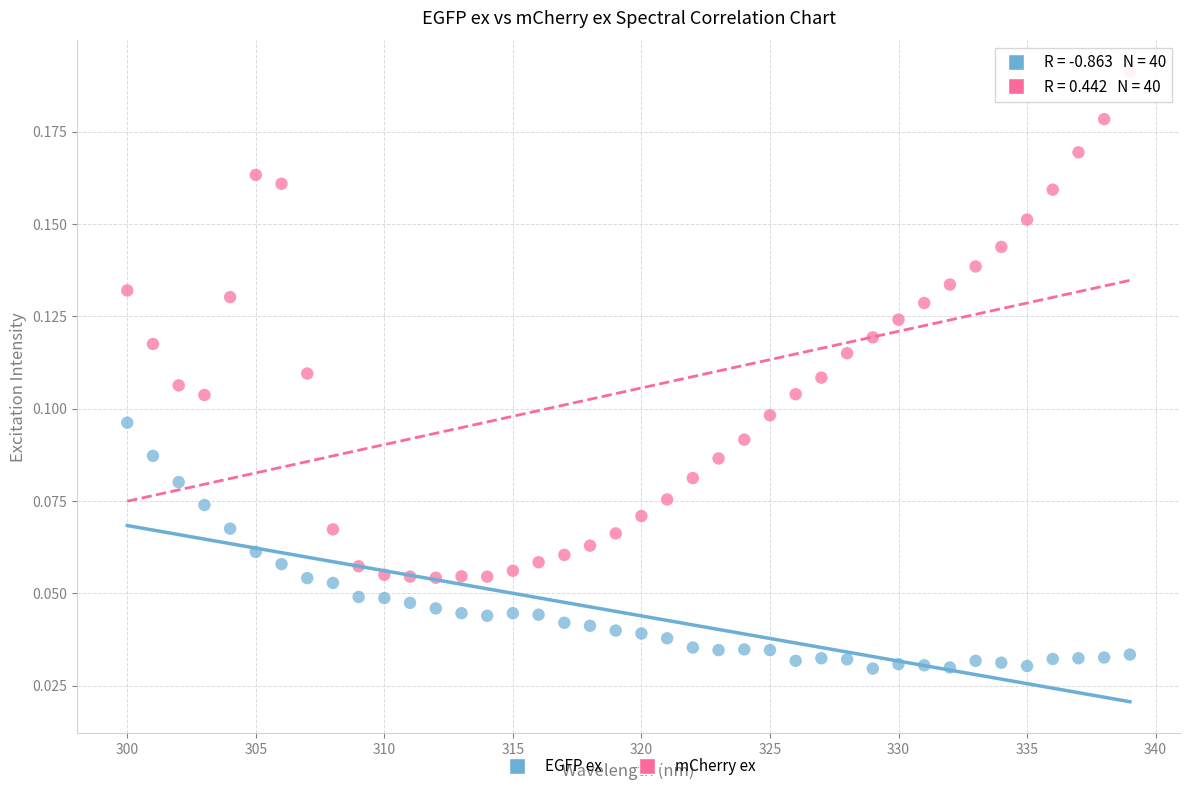

What are all the series names shown in the legend?

EGFP ex, mCherry ex